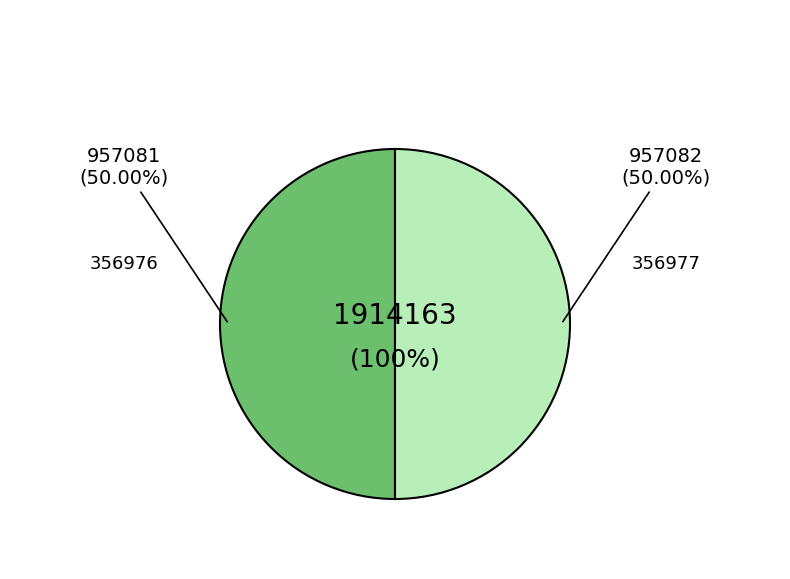

Count the number of slices in the pie.

2